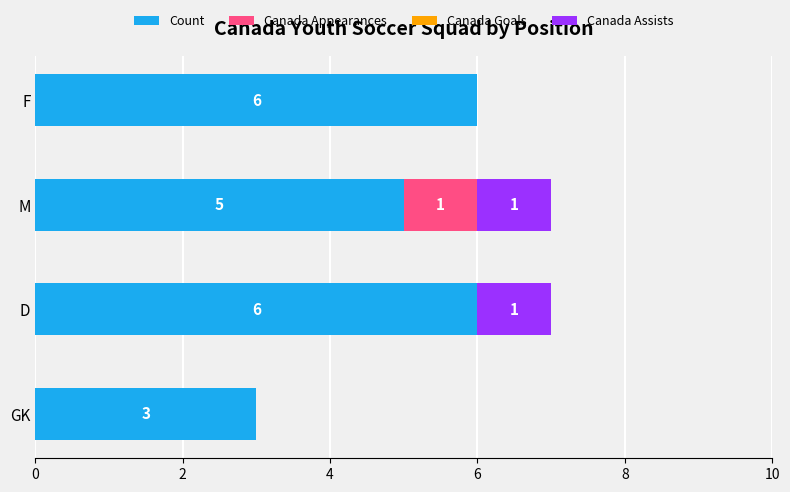

The value of Count at D is 6. True or false?

True